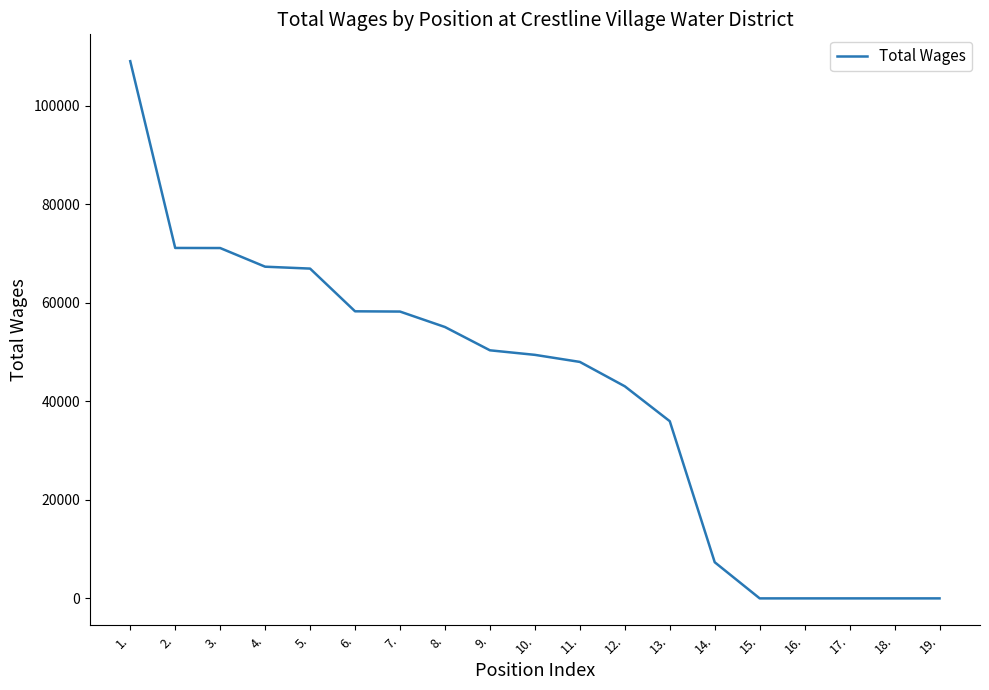

What is the maximum value shown in the chart?

109010